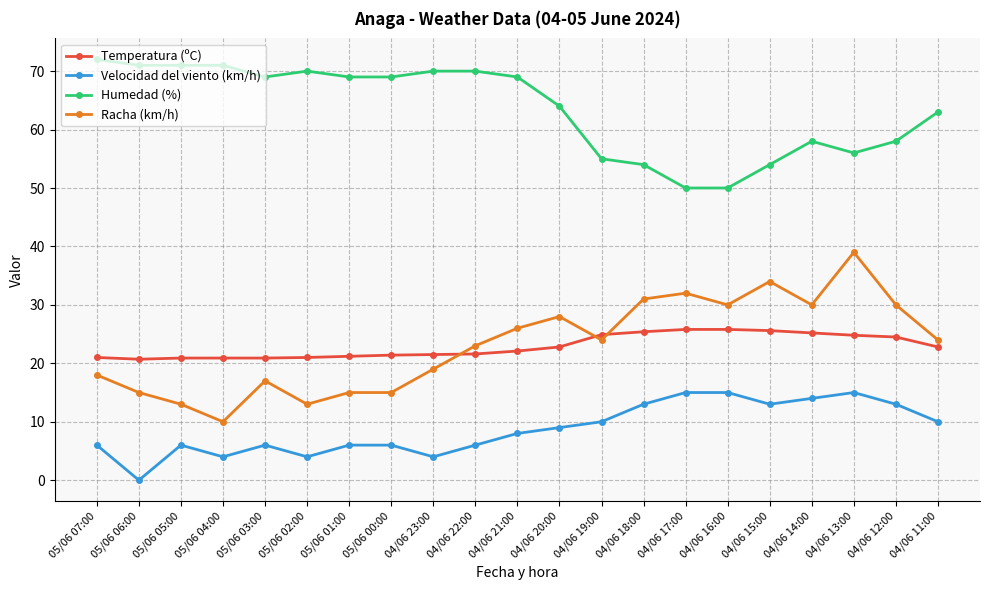

What position from the left is 04/06 17:00?

15